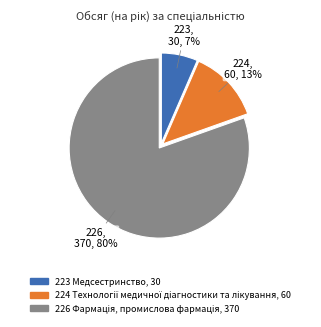

True or false: 224 accounts for 1% of the total.

False